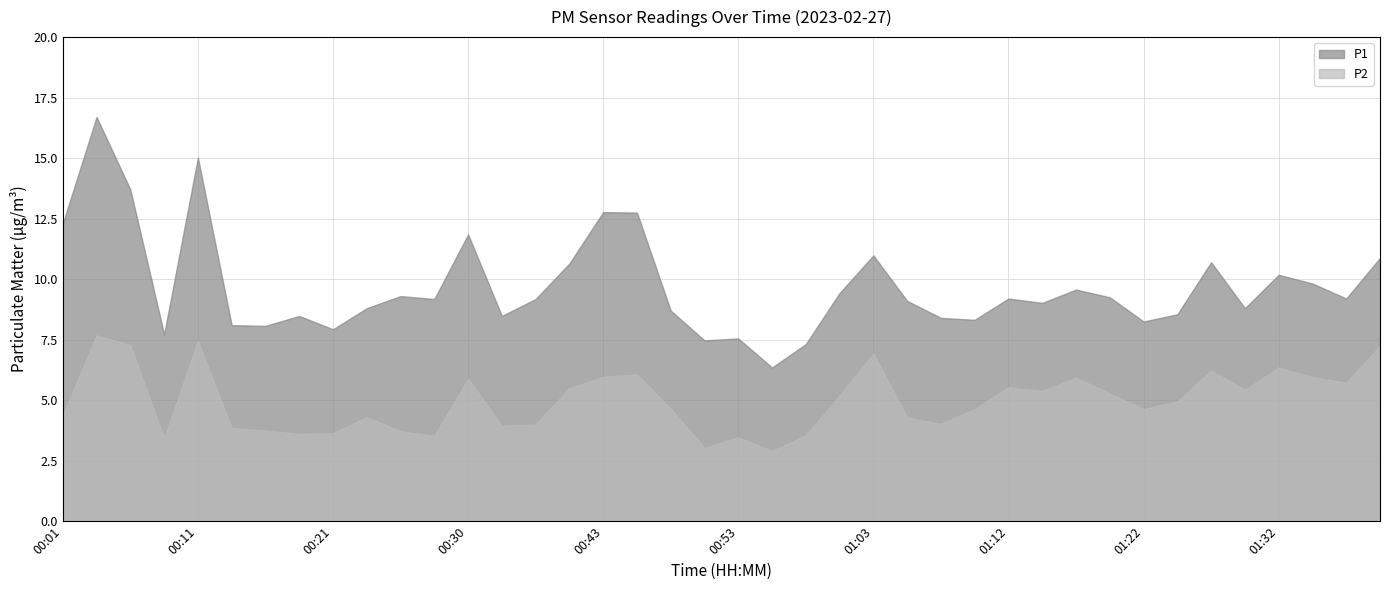

What is the total value across all series at 00:43?

18.7